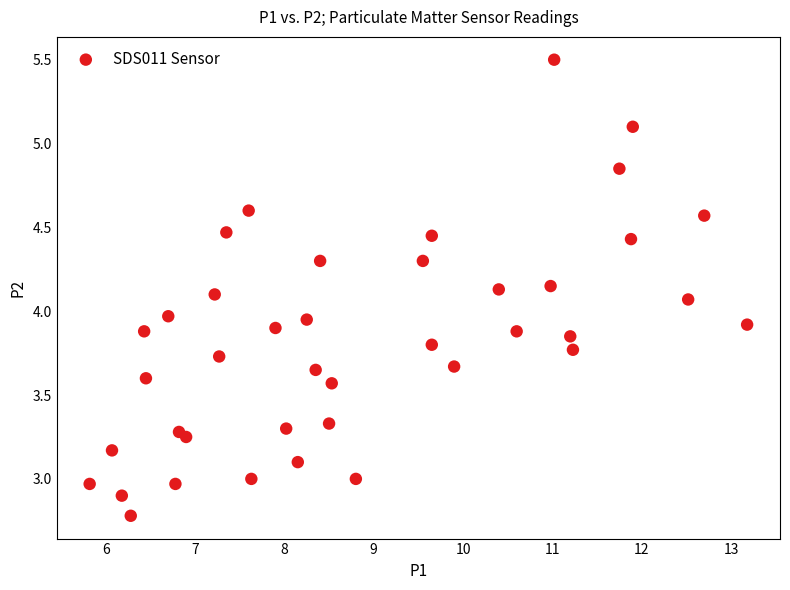

What is the range of X values (max minus min)?

7.4